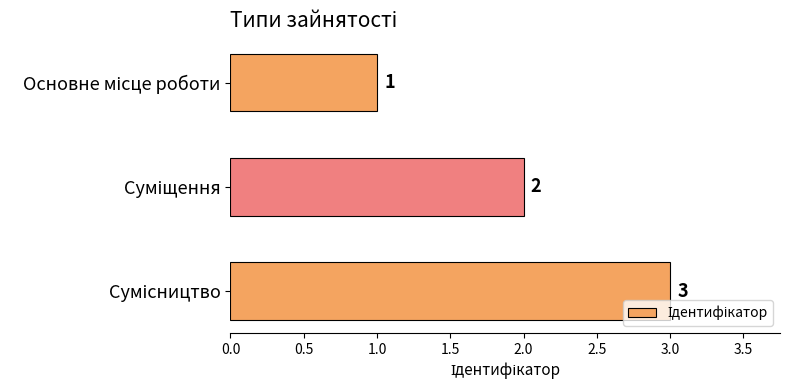

How many values are between 1 and 3?

3